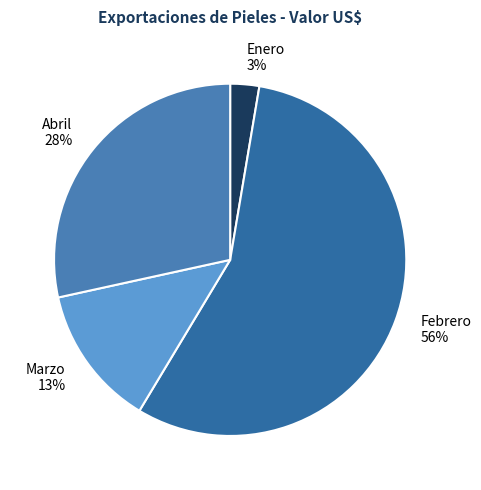

The Enero slice represents 3% of the pie. True or false?

True